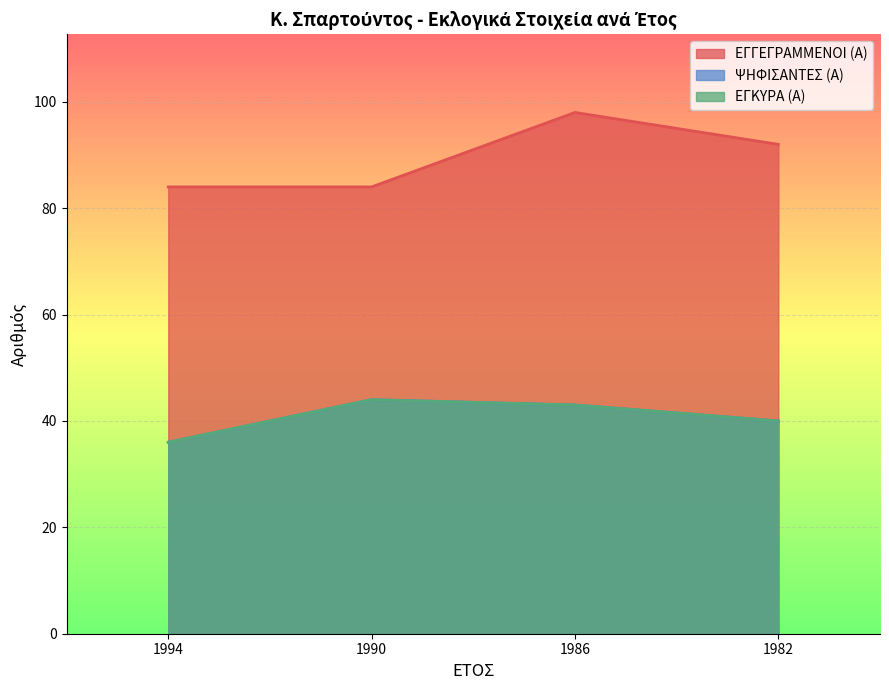

Reading left to right, list all the values displayed in this chart.

ΕΓΓΕΓΡΑΜΜΕΝΟΙ (Α): 1994=84	1990=84	1986=98	1982=92
ΨΗΦΙΣΑΝΤΕΣ (Α): 1994=36	1990=44	1986=43	1982=40
ΕΓΚΥΡΑ (Α): 1994=36	1990=44	1986=43	1982=40